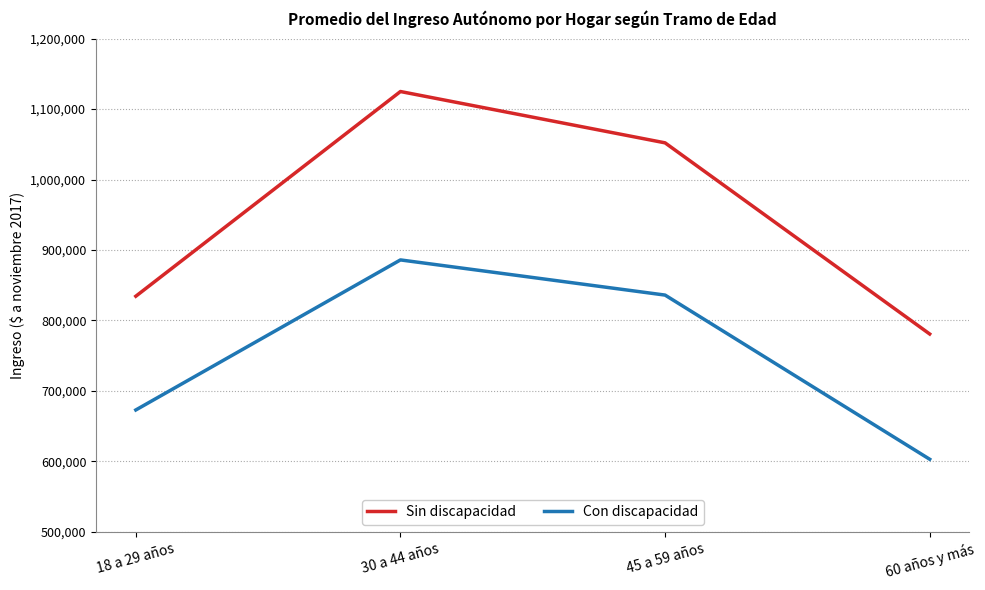

What position from the right is 45 a 59 años?

2